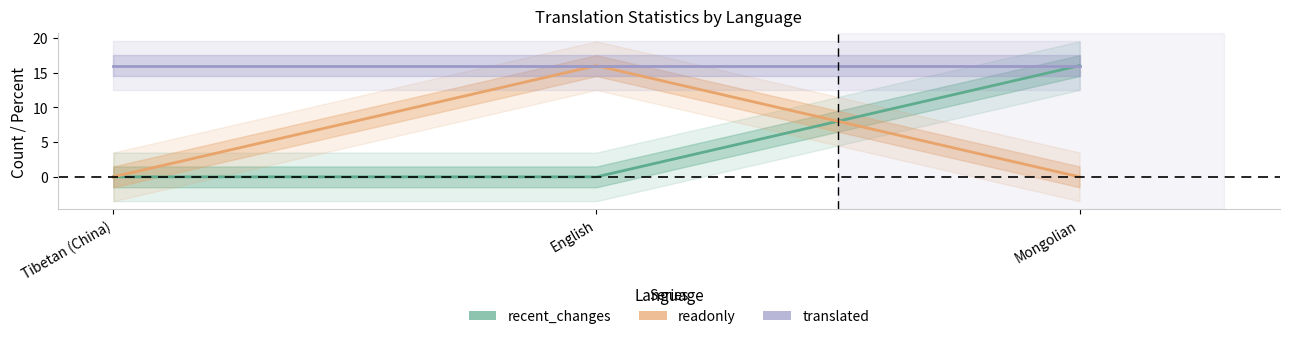

What is the highest value of the recent_changes series?

16